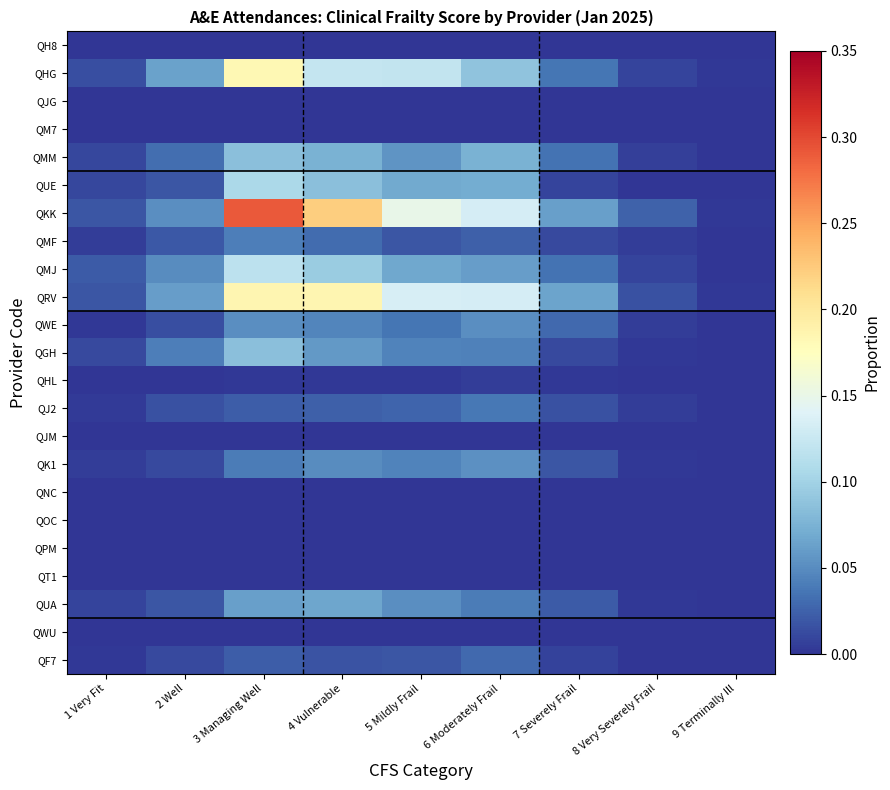

Which series has the largest total across all categories?

QKK